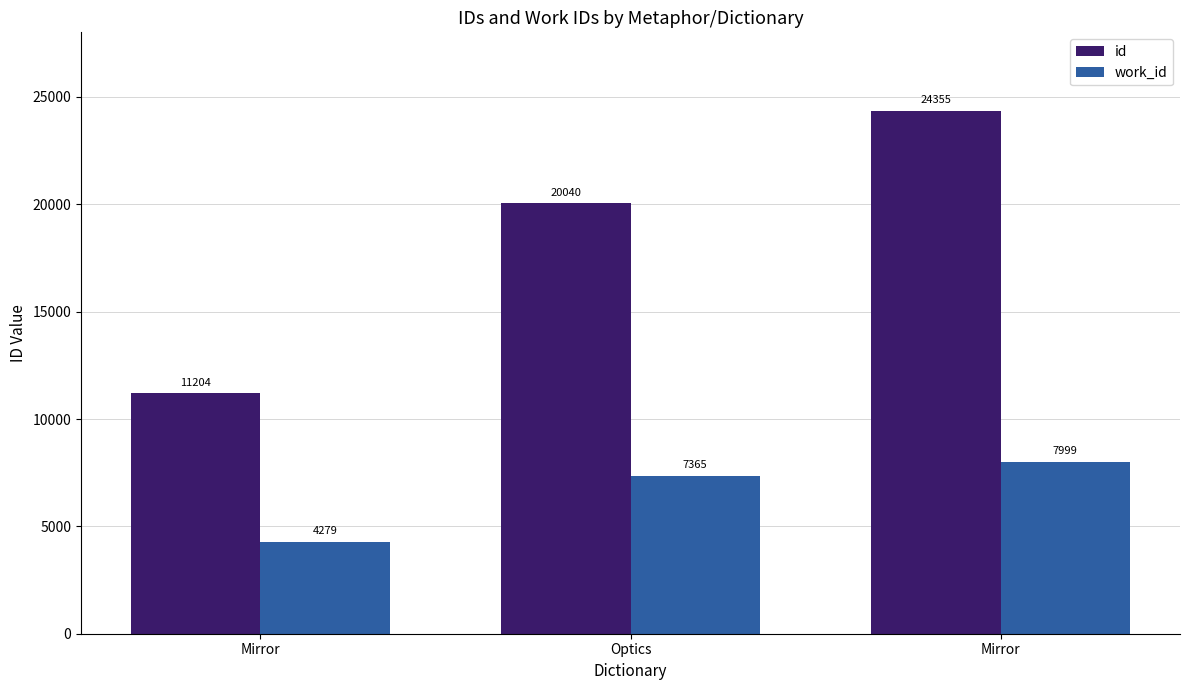

Count the number of categories in the chart.

3